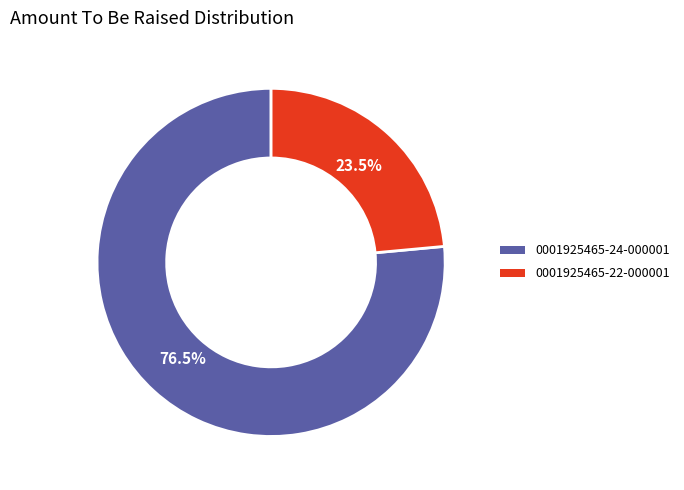

Combined, do 0001925465-24-000001 and 0001925465-22-000001 account for over 50%?

Yes